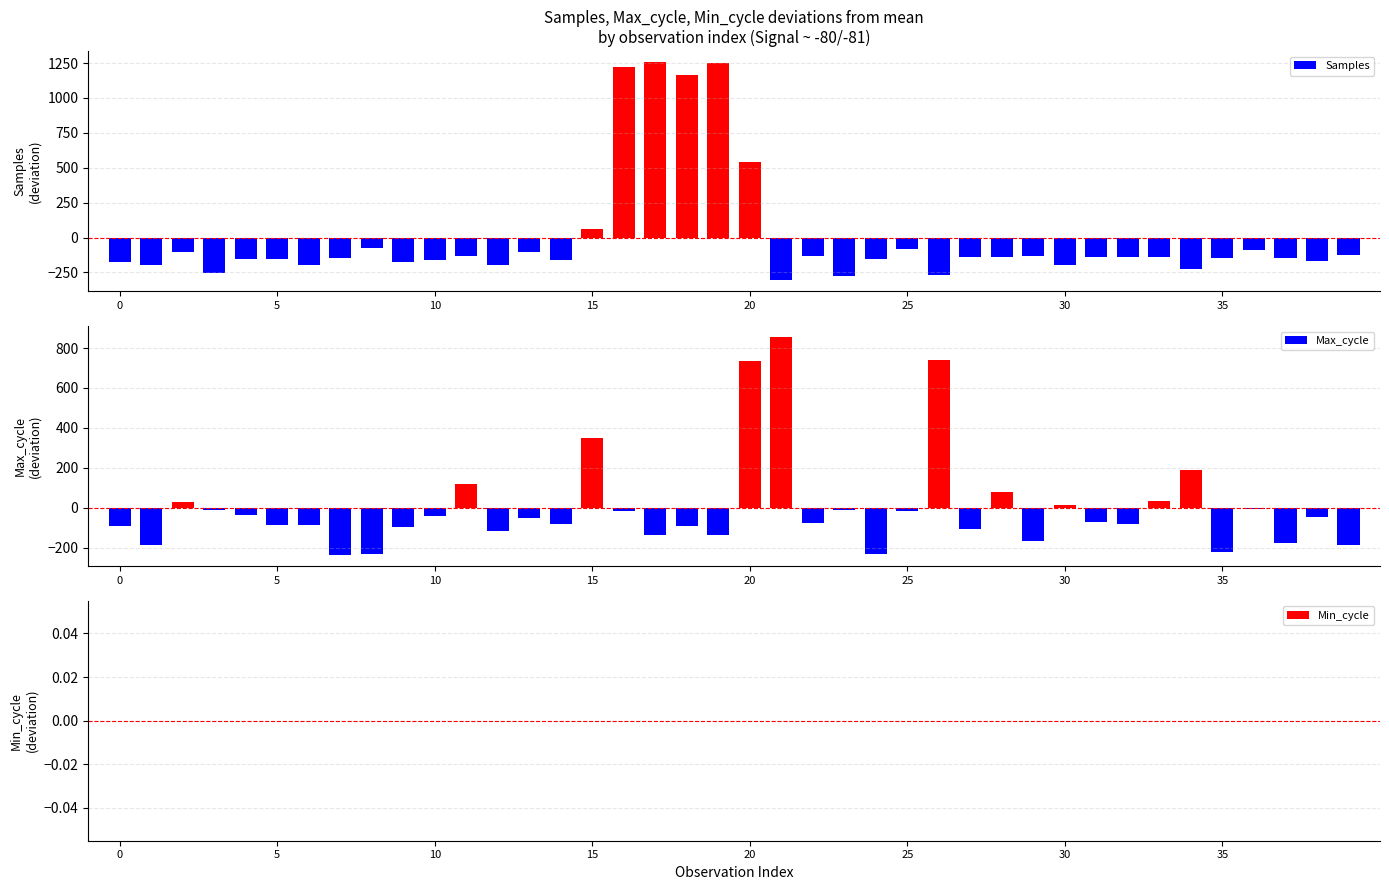

What is the maximum value shown in the chart?

1256.8